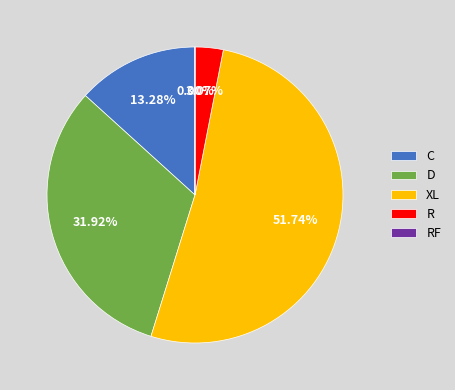

Is it true that XL is 39% of the pie?

False